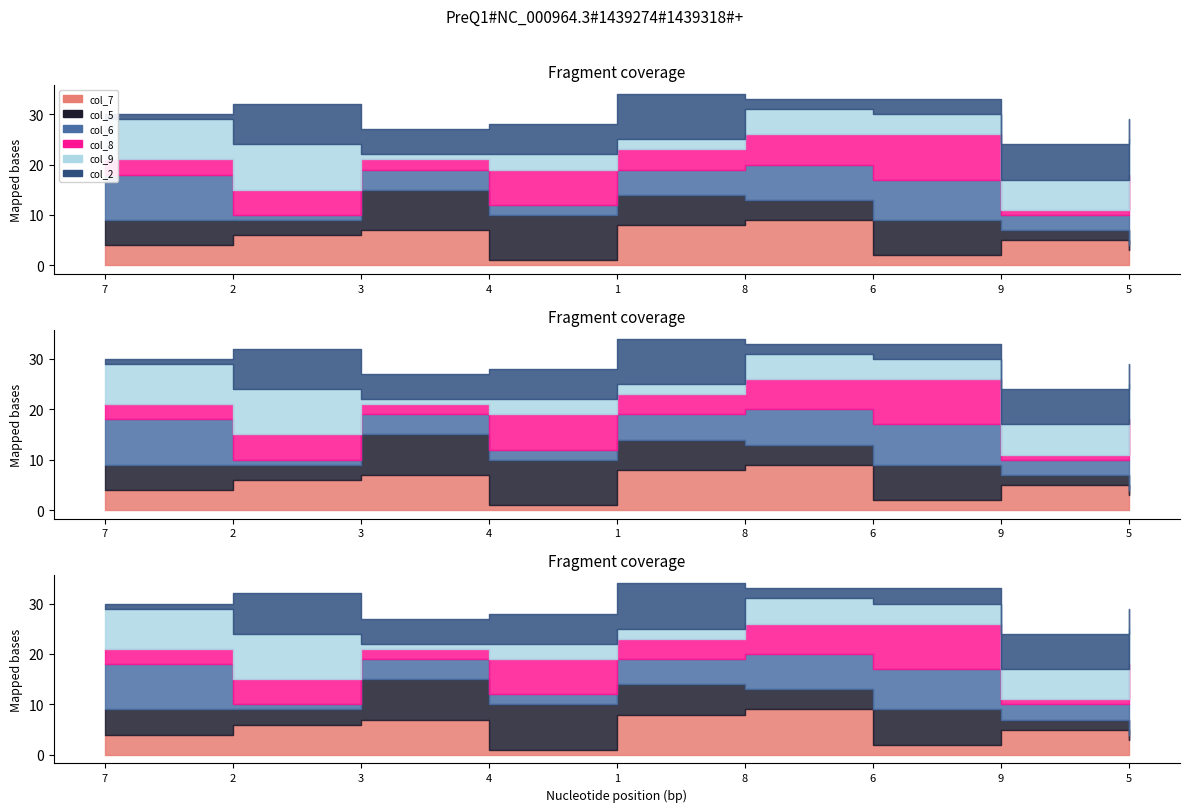

What is the minimum value for col_2?

1